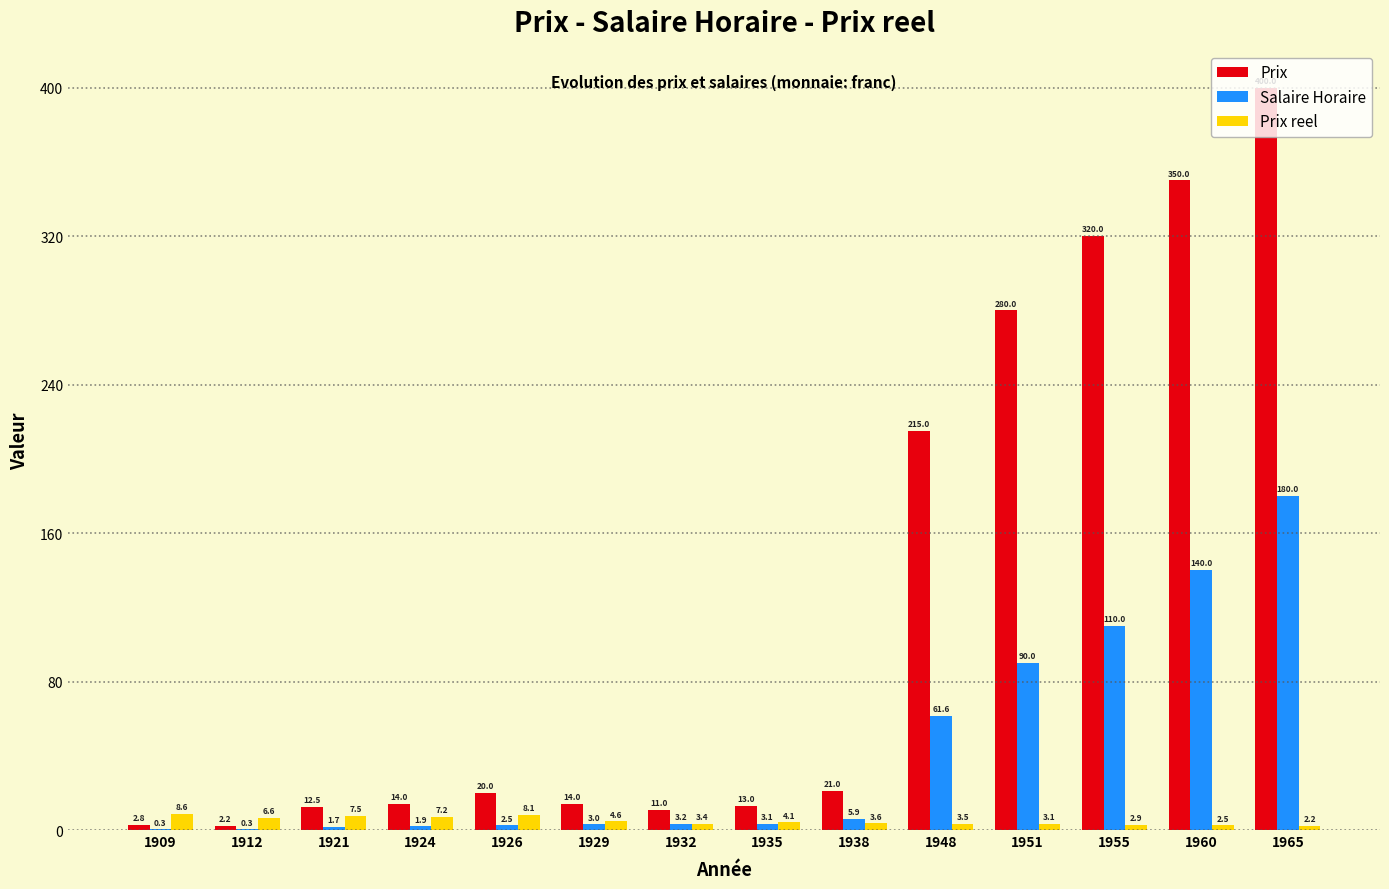

What is the sum of the Salaire Horaire values at 1965 and 1926?

182.5